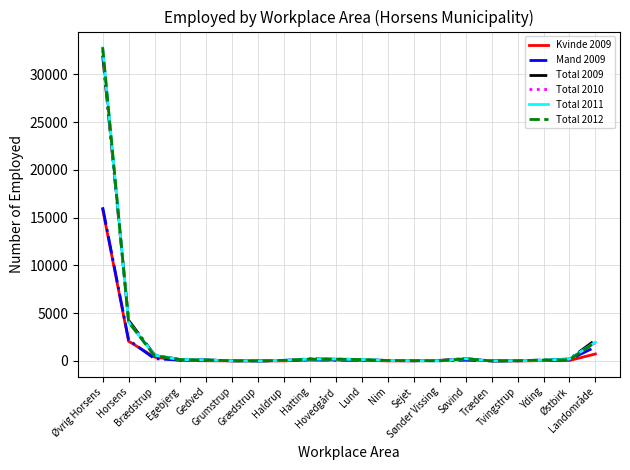

What is the spread (max minus min) of values at Hovedgård?

118